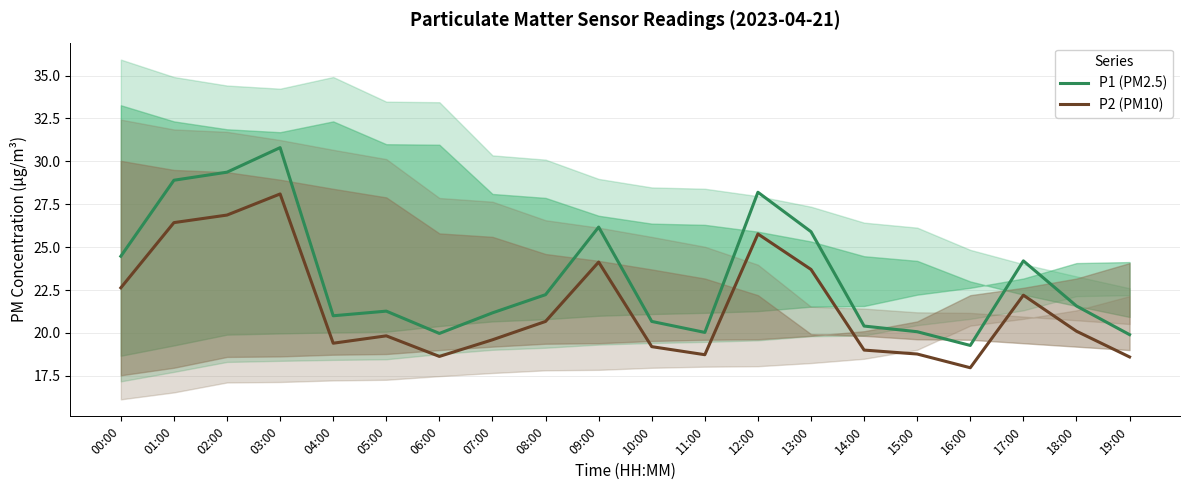

Which category has the lowest value in the P1 (PM2.5) series?

16:00